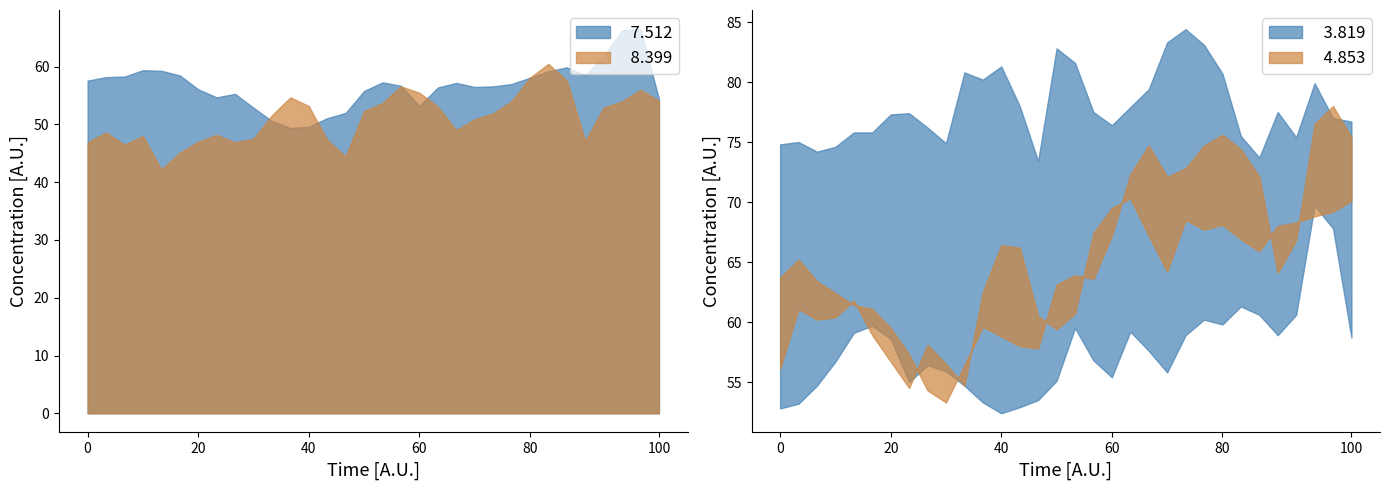

Does the chart display data point markers on the line(s)?

No